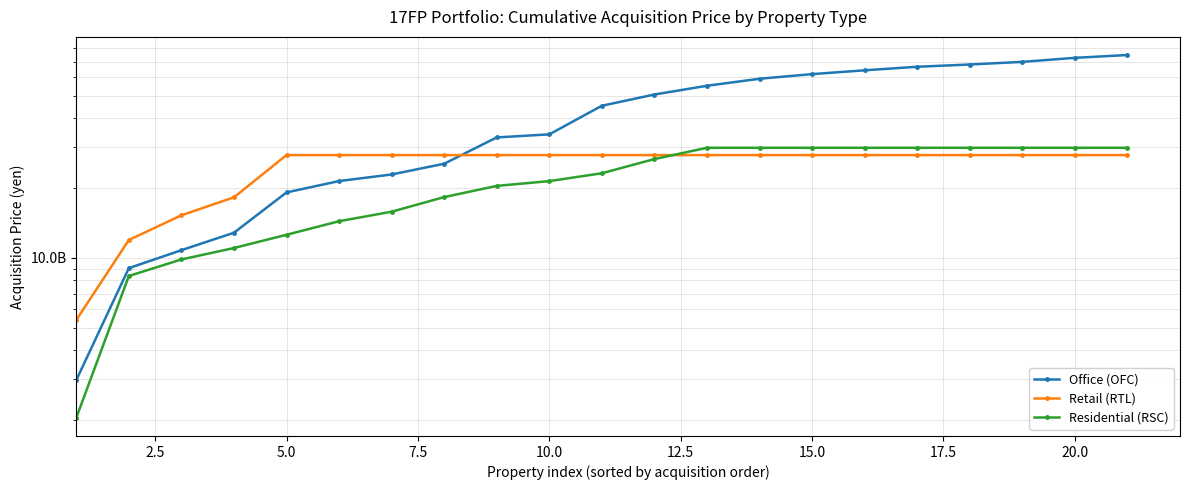

List the series in order of their overall mean, highest first.

Office (OFC), Retail (RTL), Residential (RSC)